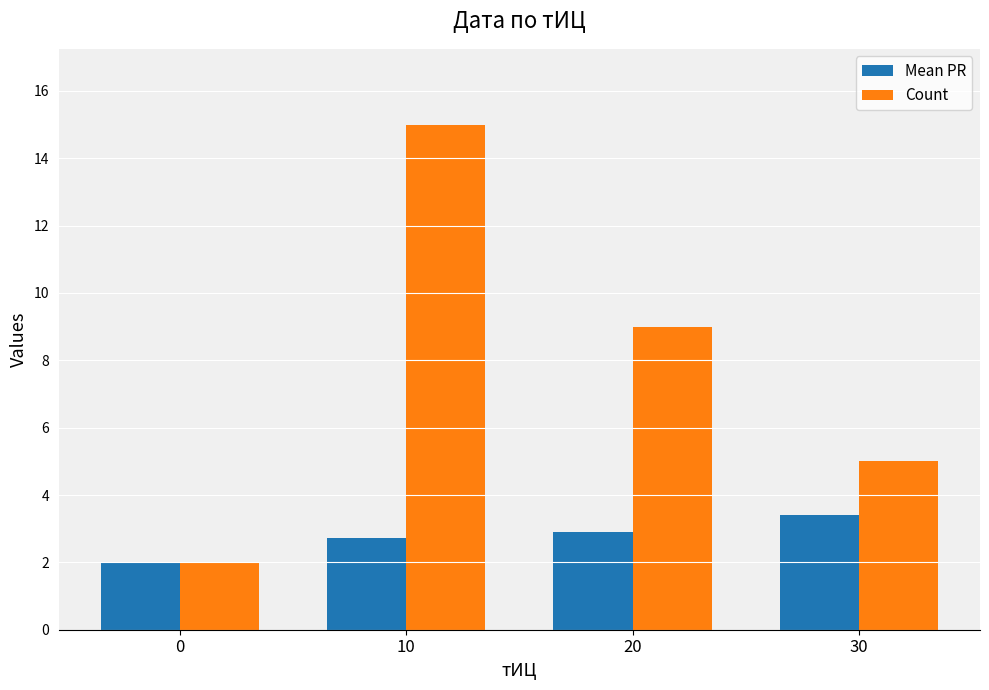

What is the value of the Mean PR bar at the 1st from the left?

2.0